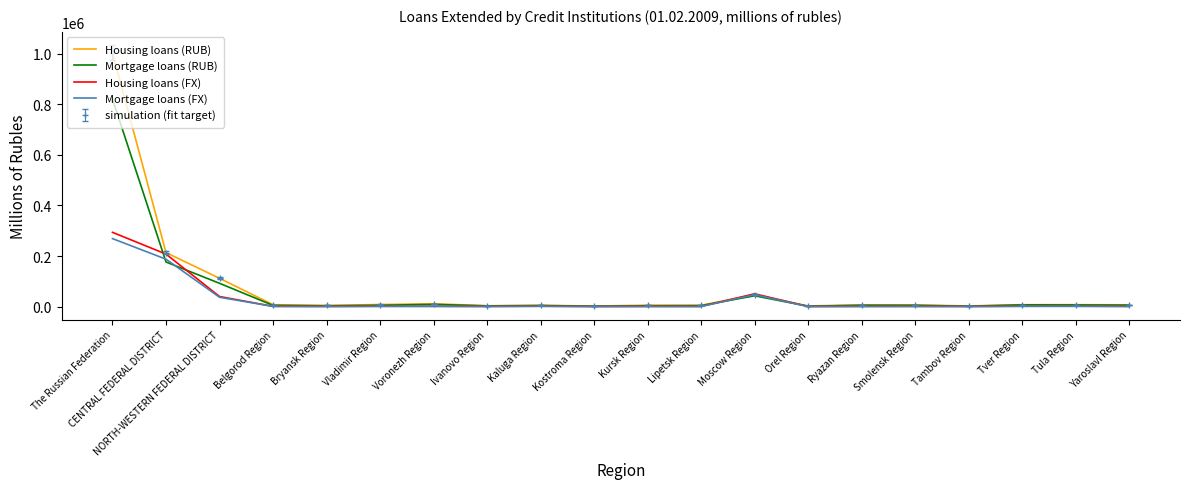

What is the greatest value displayed?

1004951.4